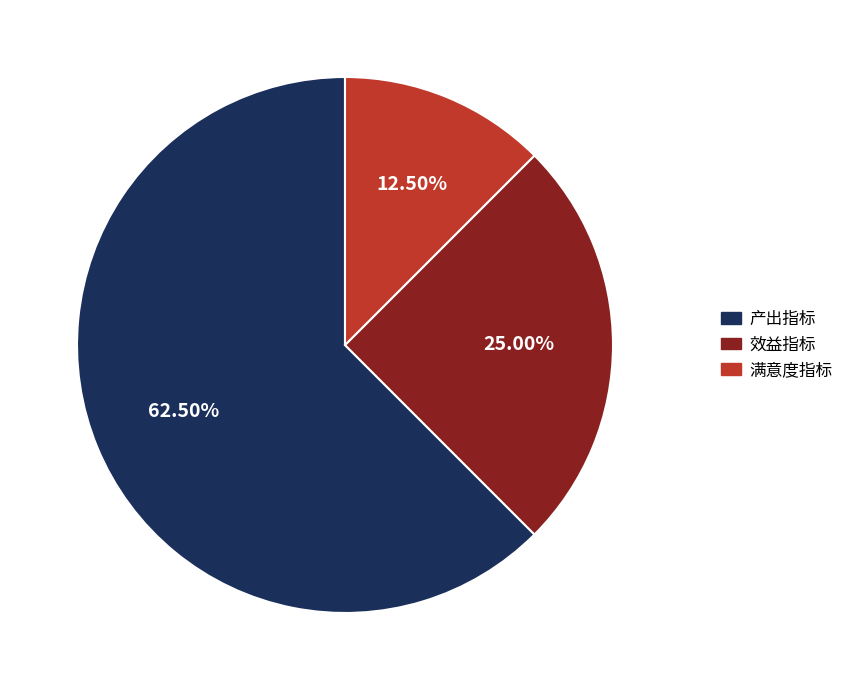

Rank the categories by value from highest to lowest.

产出指标, 效益指标, 满意度指标